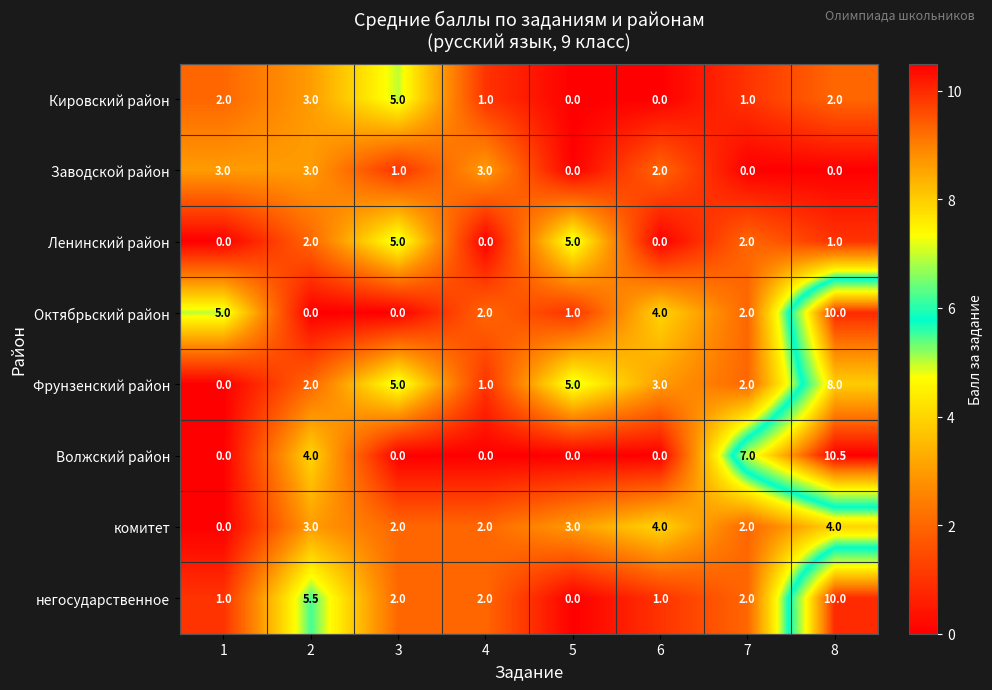

What is the sum of all негосударственное values?

23.5